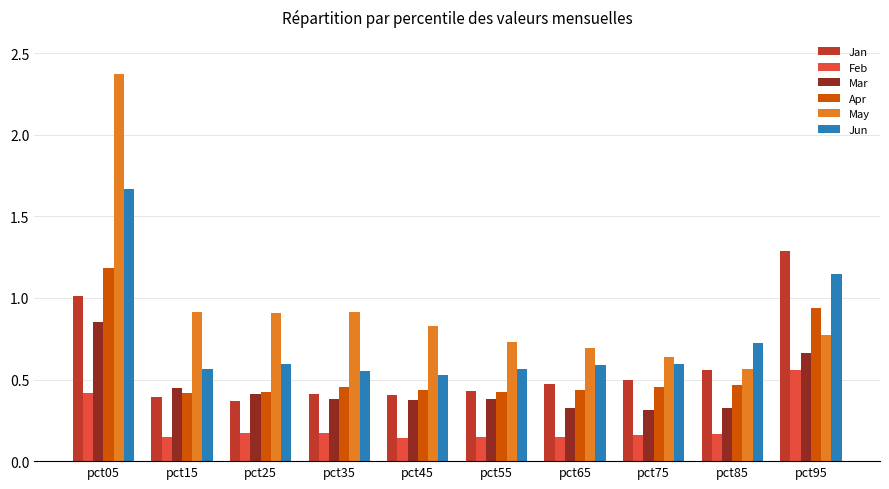

What is the sum of the Feb values at pct45 and pct65?

0.3